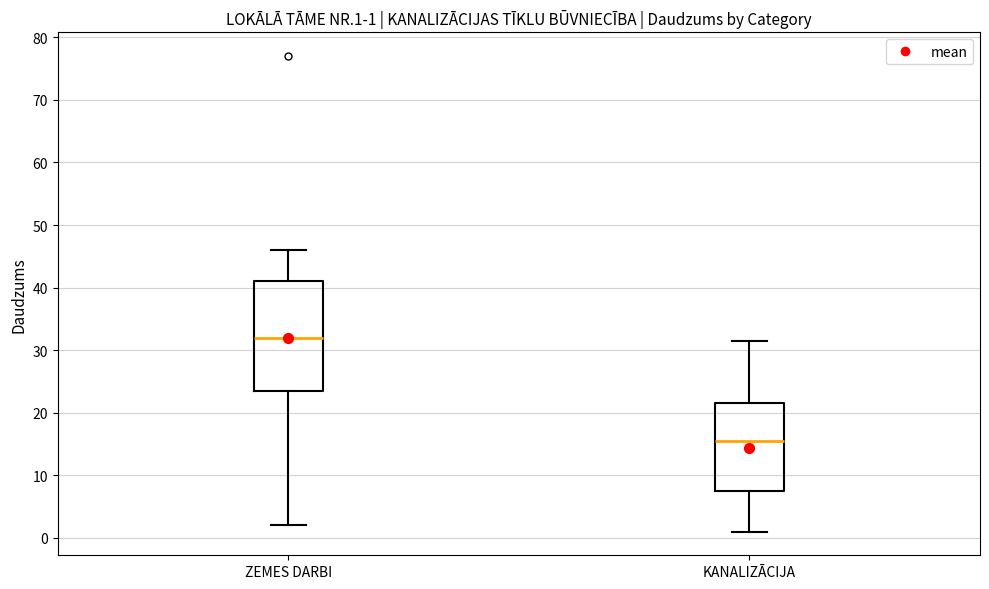

Which box has the lowest median line?

KANALIZĀCIJA